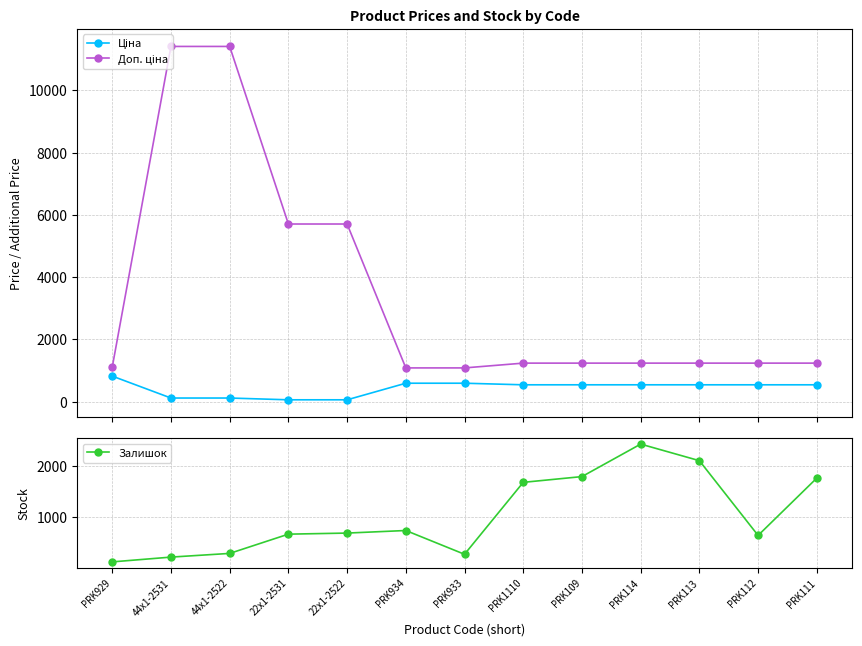

What position from the right is PRK114?

4